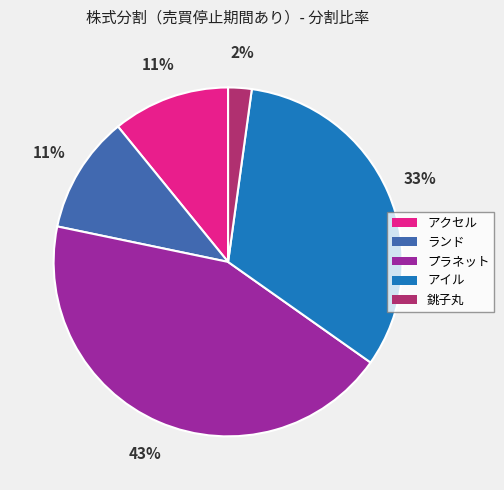

How many segments does this pie chart have?

5